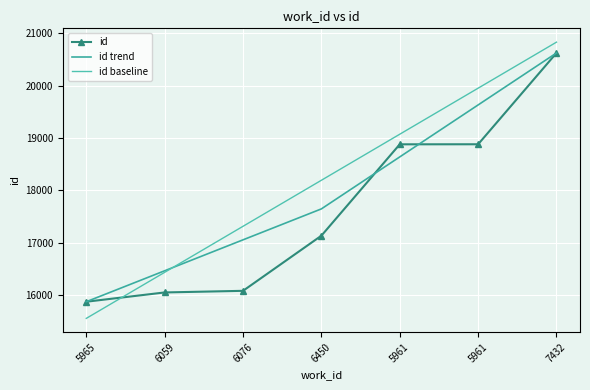

What is the difference between the maximum and minimum values in the id baseline series?

5269.8